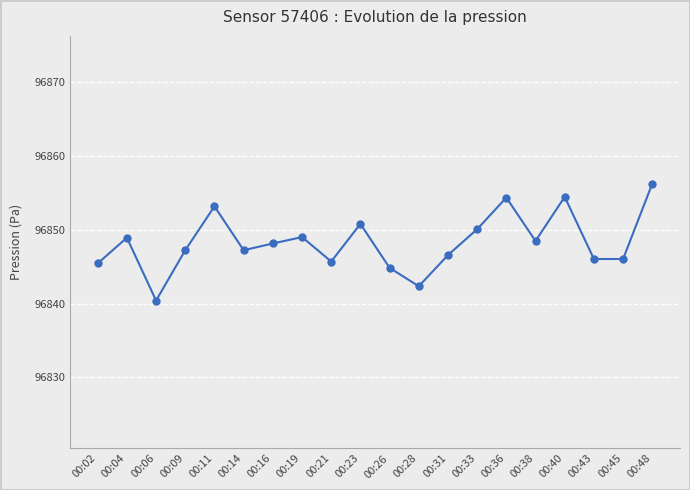

Which category has the highest value across all series?

00:48